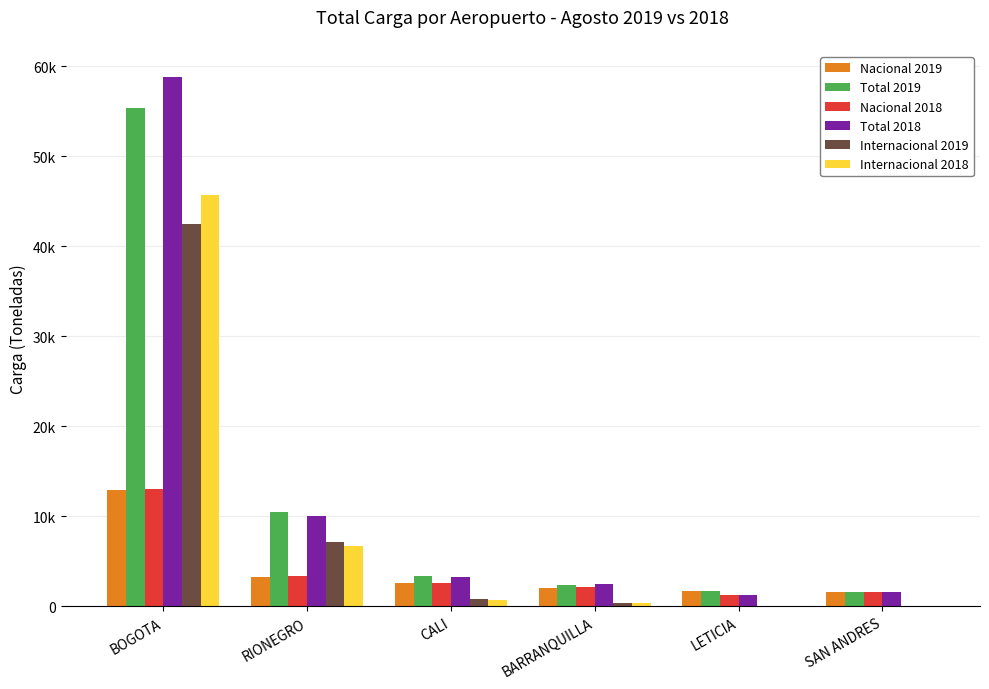

Are the bars horizontal?

No